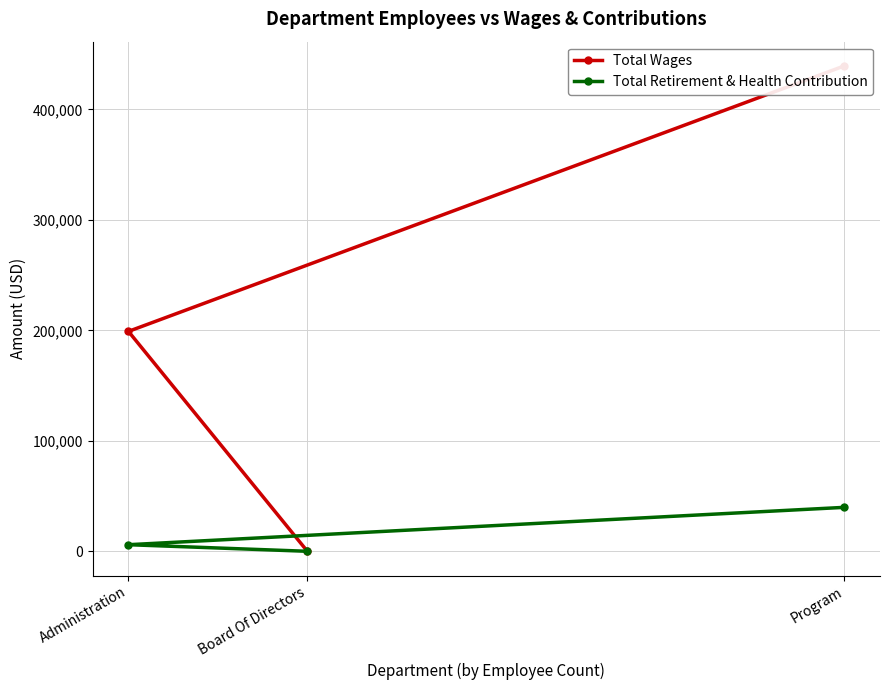

At how many categories does at least one series exceed 65847?

2